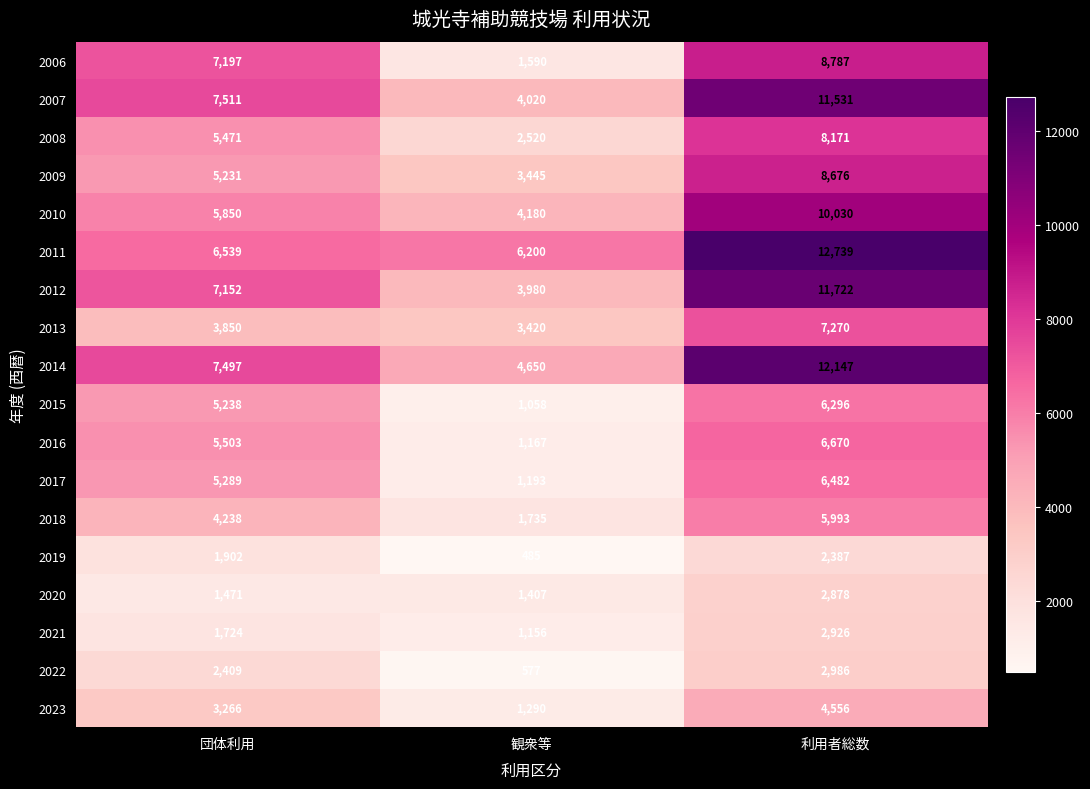

At which category is the sum across all series the highest?

利用者総数